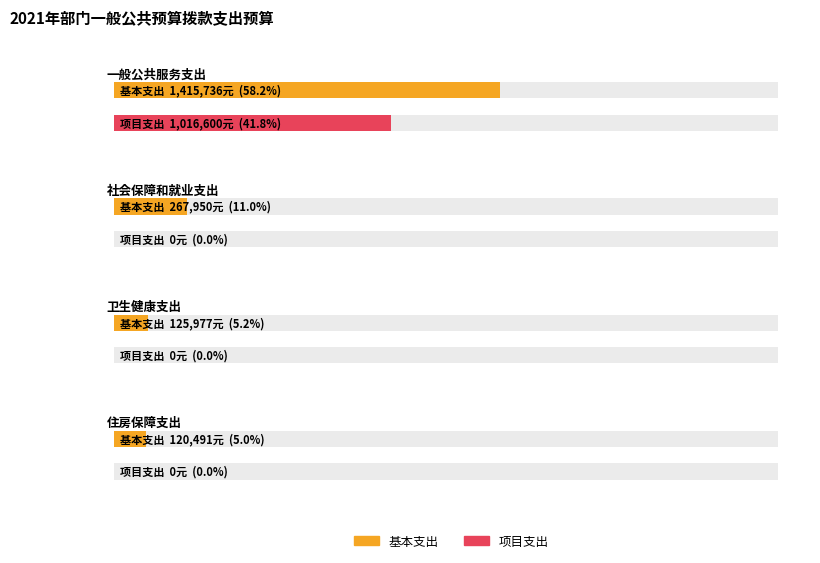

What is the label of the 2nd bar from the right?

卫生健康支出